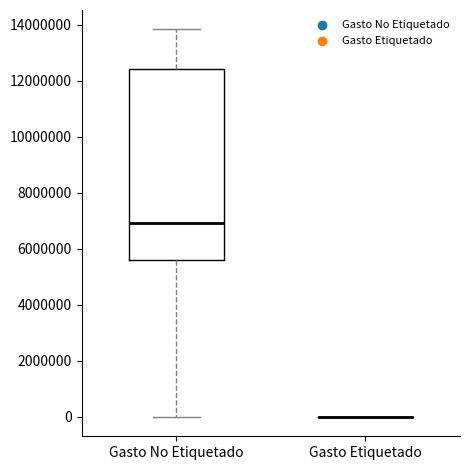

Reading left to right, read every box against the y-axis: the position of its median line, the range the box covers, and the ends of its whiskers. The values are not printed on the chart, so give them approximately, as read against the axis.

Gasto No Etiquetado: median 7000000, box 5600000 to 12400000, whiskers 0 to 13800000
Gasto Etiquetado: box collapsed to a line at 0, whiskers 0 to 0